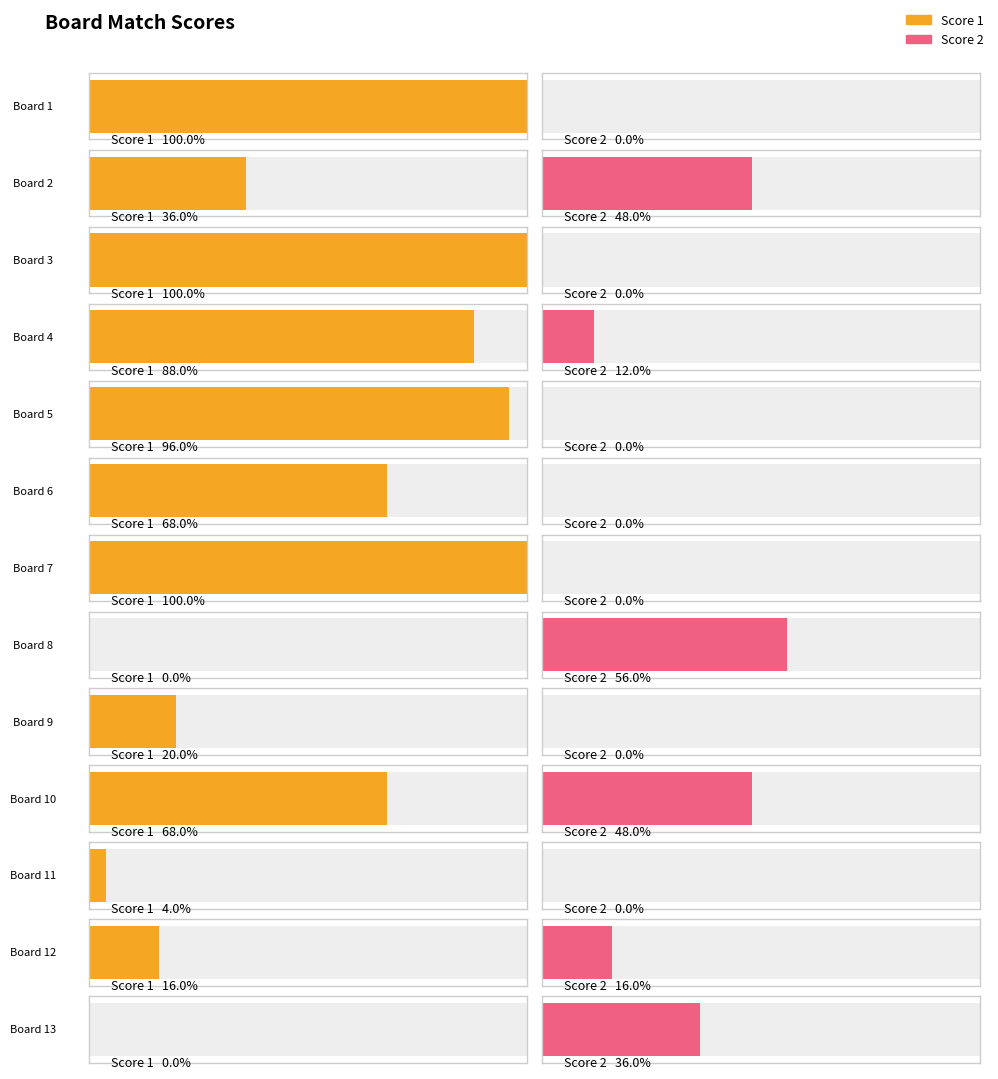

List the series in order of their peak value, highest first.

Score 1, Score 2